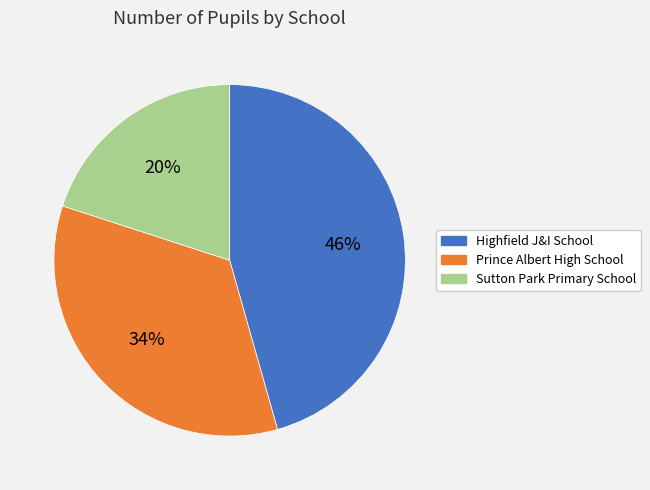

To the nearest percent, what percentage of the pie is Highfield J&I School?

46%